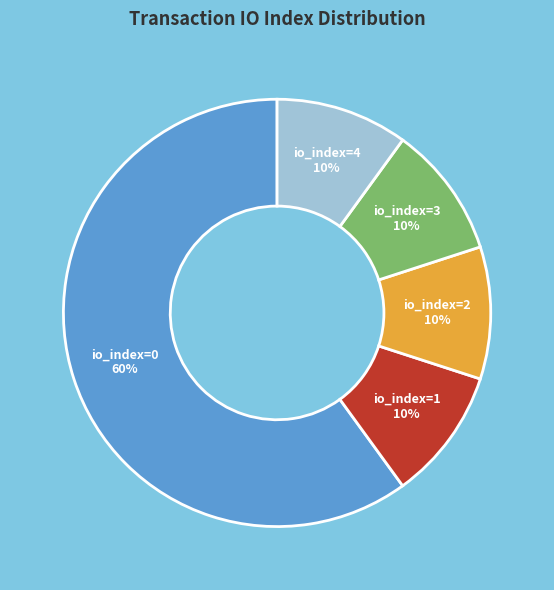

To the nearest percent, what is the average slice percentage?

20%